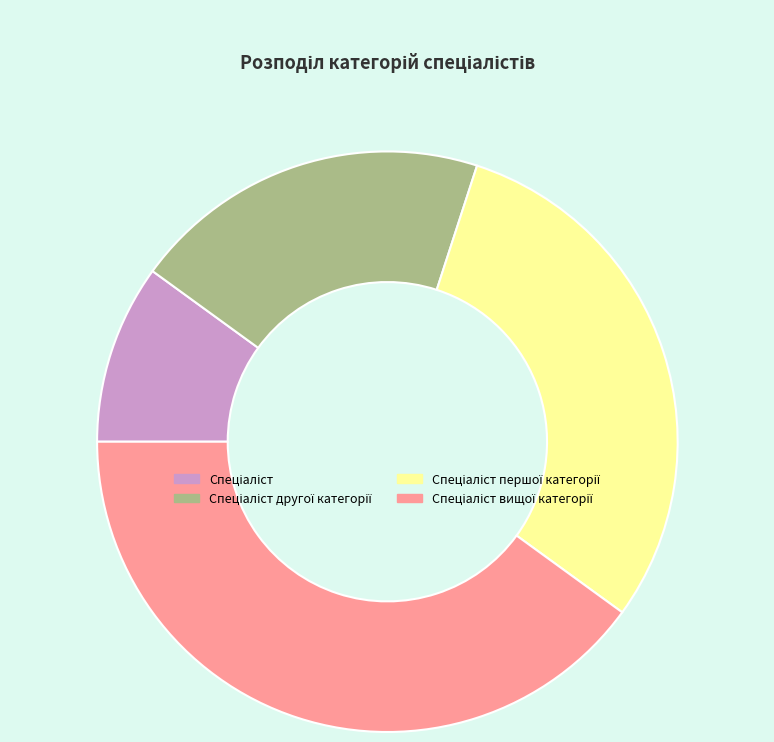

Is there any slice that represents more than half of the pie?

No